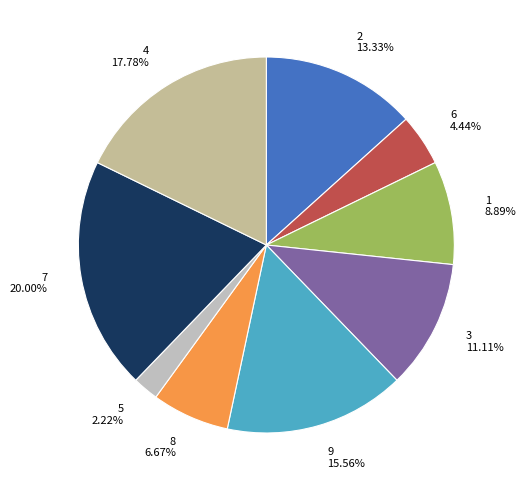

Is there a majority slice in this chart?

No